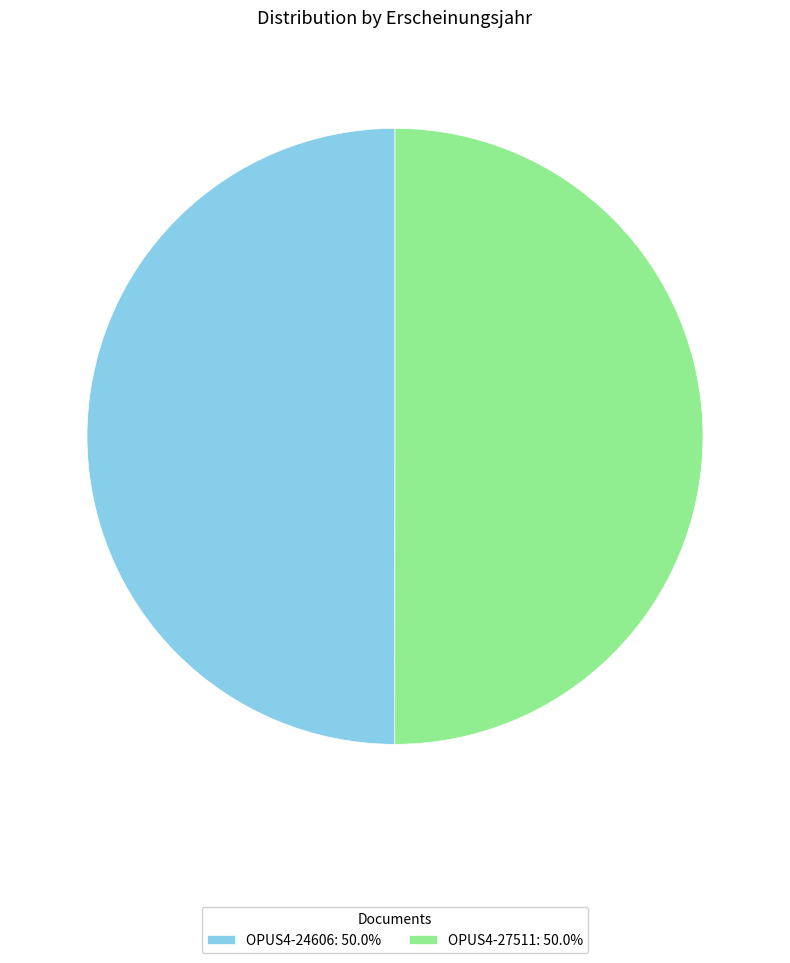

Combined, do OPUS4-24606: 50.0% and OPUS4-27511: 50.0% account for over 50%?

Yes